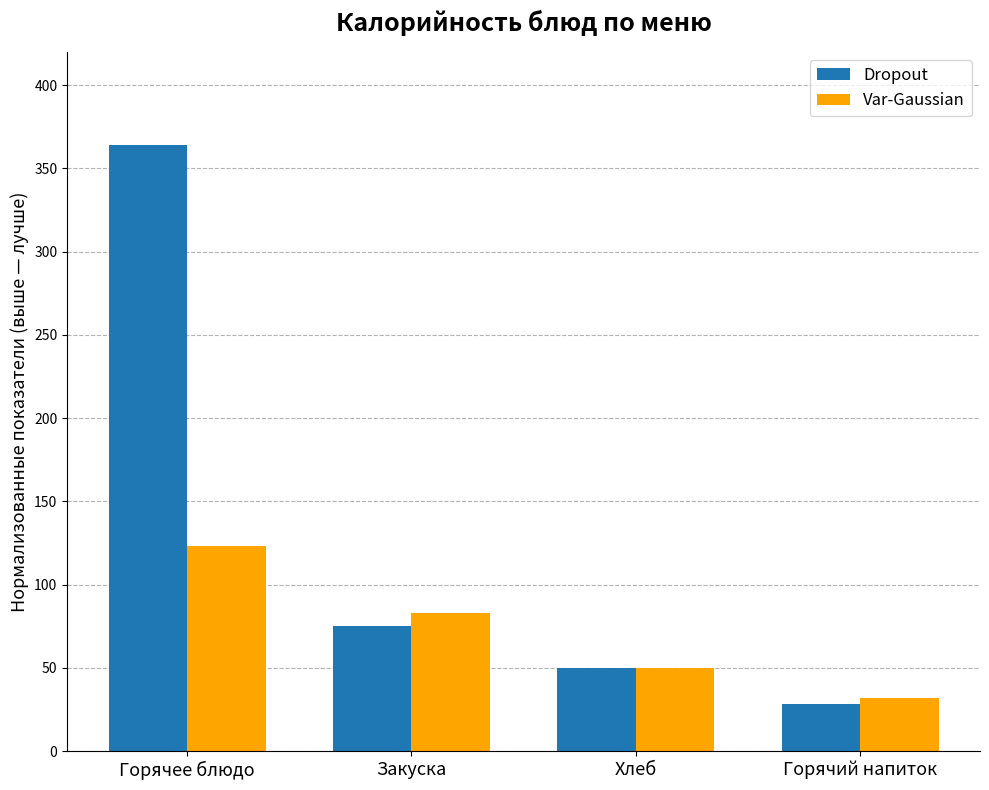

Which series has the widest spread of values?

Dropout